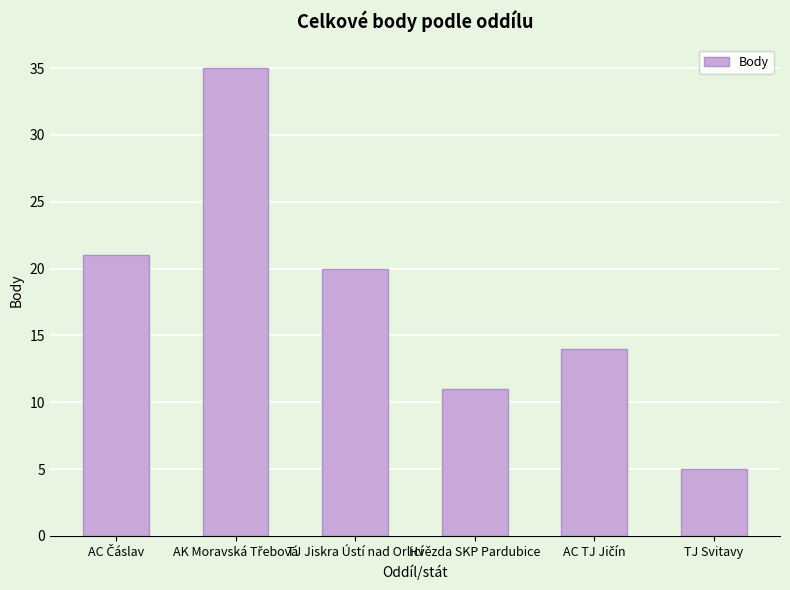

What is the greatest value displayed?

35